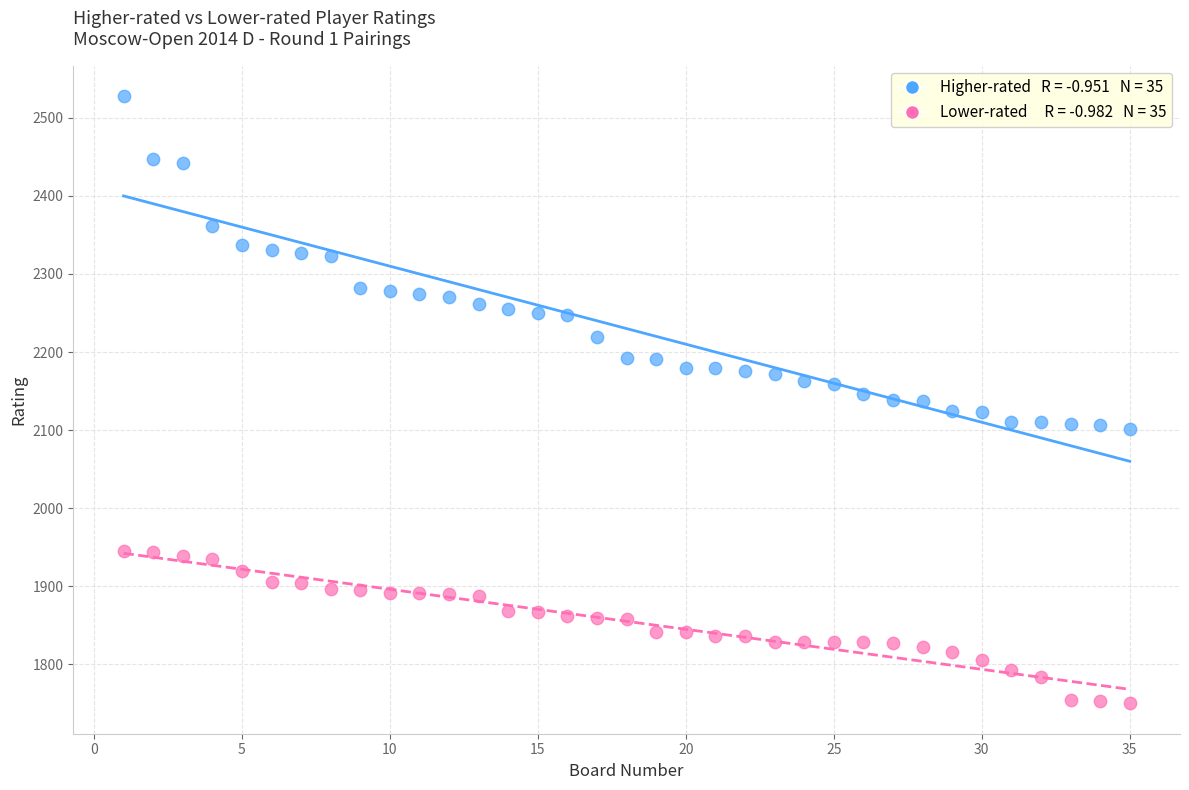

Across all data points, what is the range of Y values (max minus min)?

778